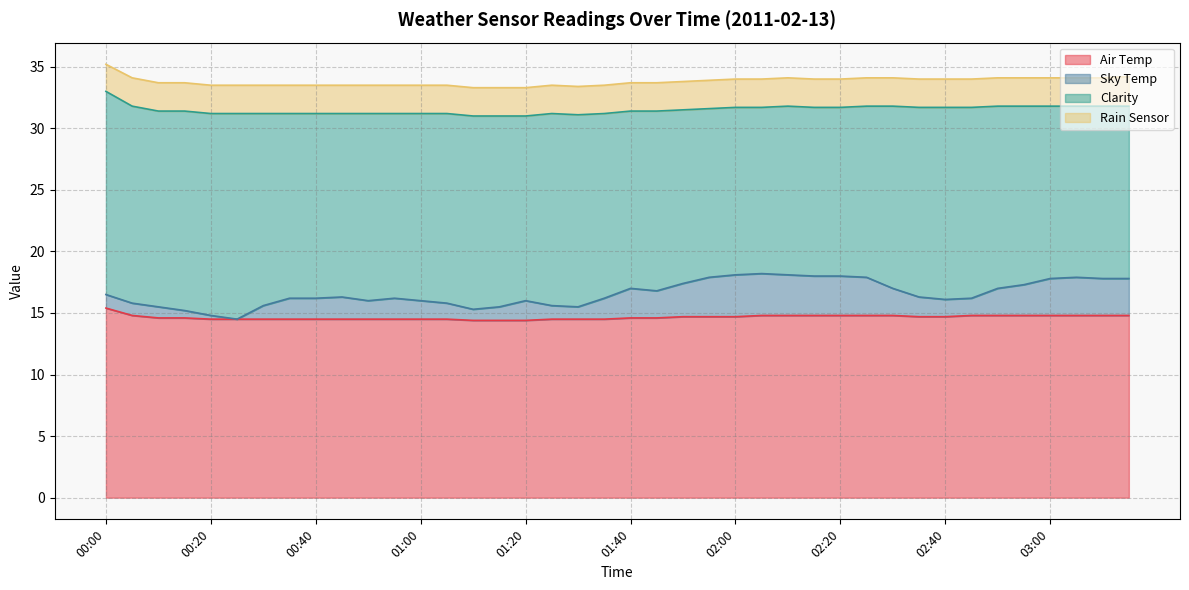

List the labels in order of Air Temp value, smallest first.

01:10, 01:15, 01:20, 00:20, 00:25, 00:30, 00:35, 00:40, 00:45, 00:50, 00:55, 01:00, 01:05, 01:25, 01:30, 01:35, 00:10, 00:15, 01:40, 01:45, 01:50, 01:55, 02:00, 02:35, 02:40, 00:05, 02:05, 02:10, 02:15, 02:20, 02:25, 02:30, 02:45, 02:50, 02:55, 03:00, 03:05, 03:10, 03:15, 00:00